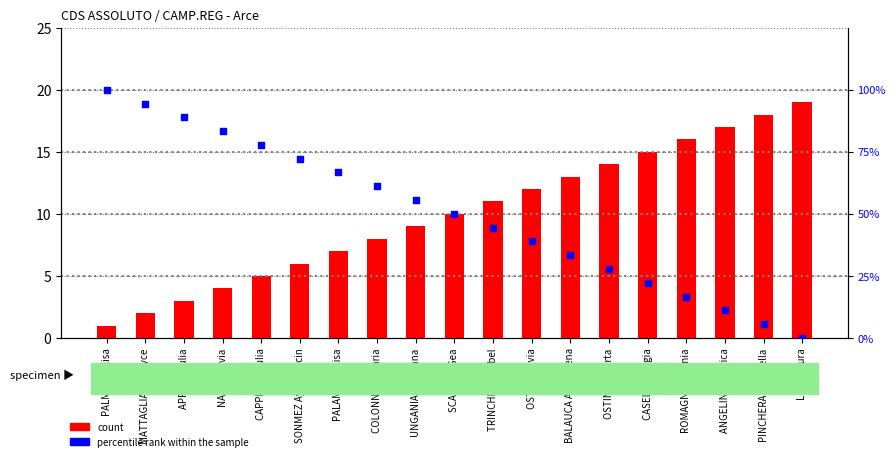

Which series reaches the maximum Y coordinate?

percentile rank within the sample